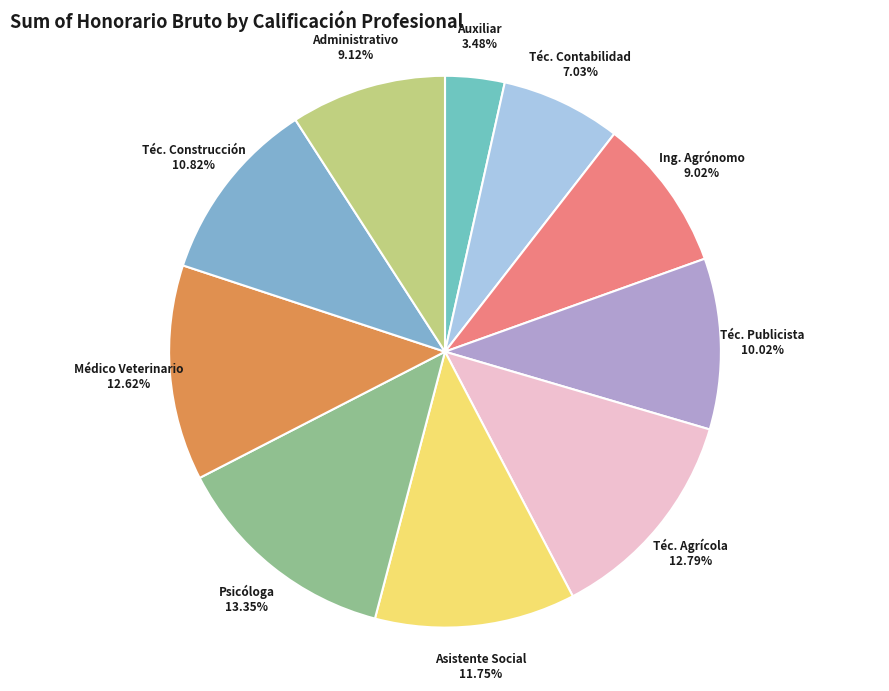

How many segments does this pie chart have?

10